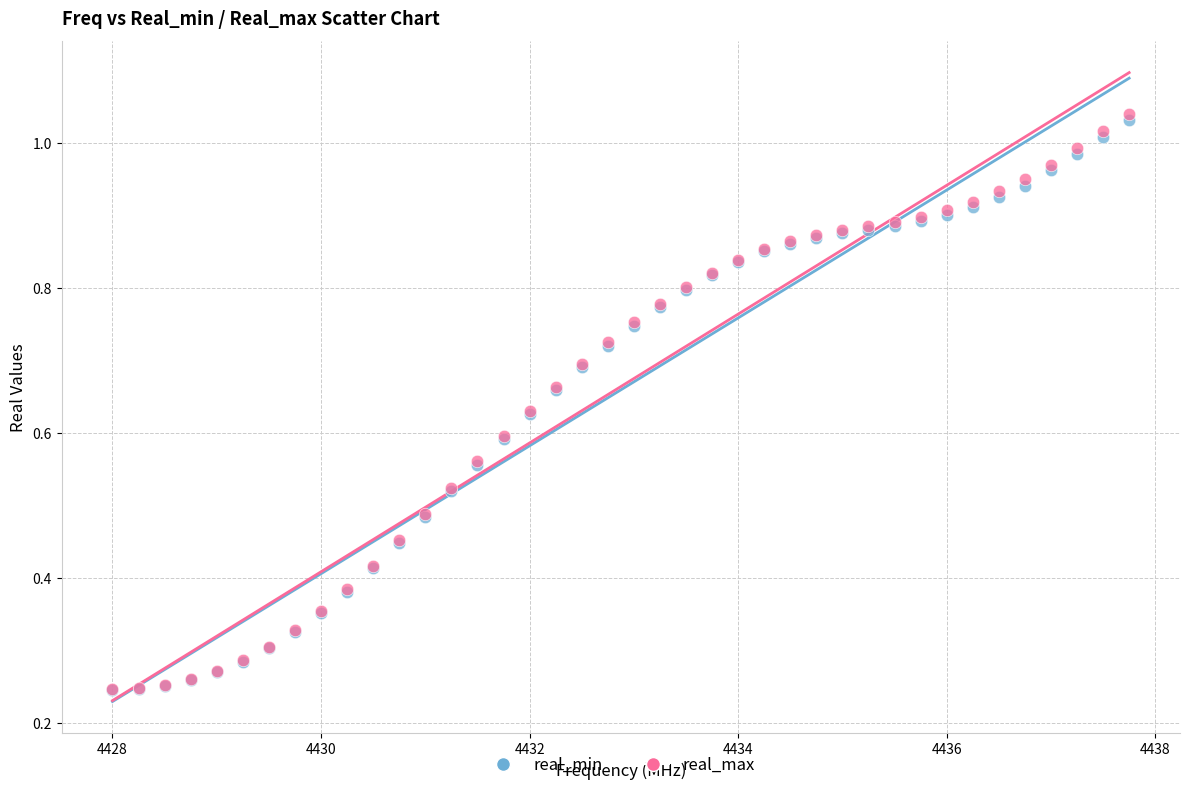

Which series reaches the maximum Y coordinate?

real_max